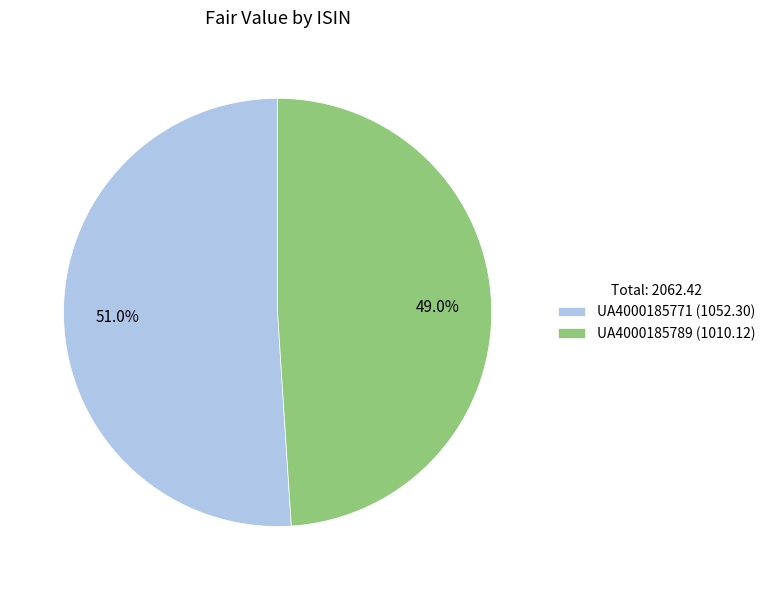

To the nearest percent, what portion does UA4000185771 represent?

51%